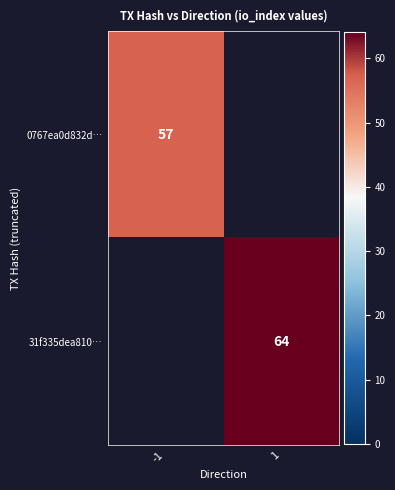

Is the value of 0767ea0d832d… at -1 greater than the value of 31f335dea810… at 1?

No